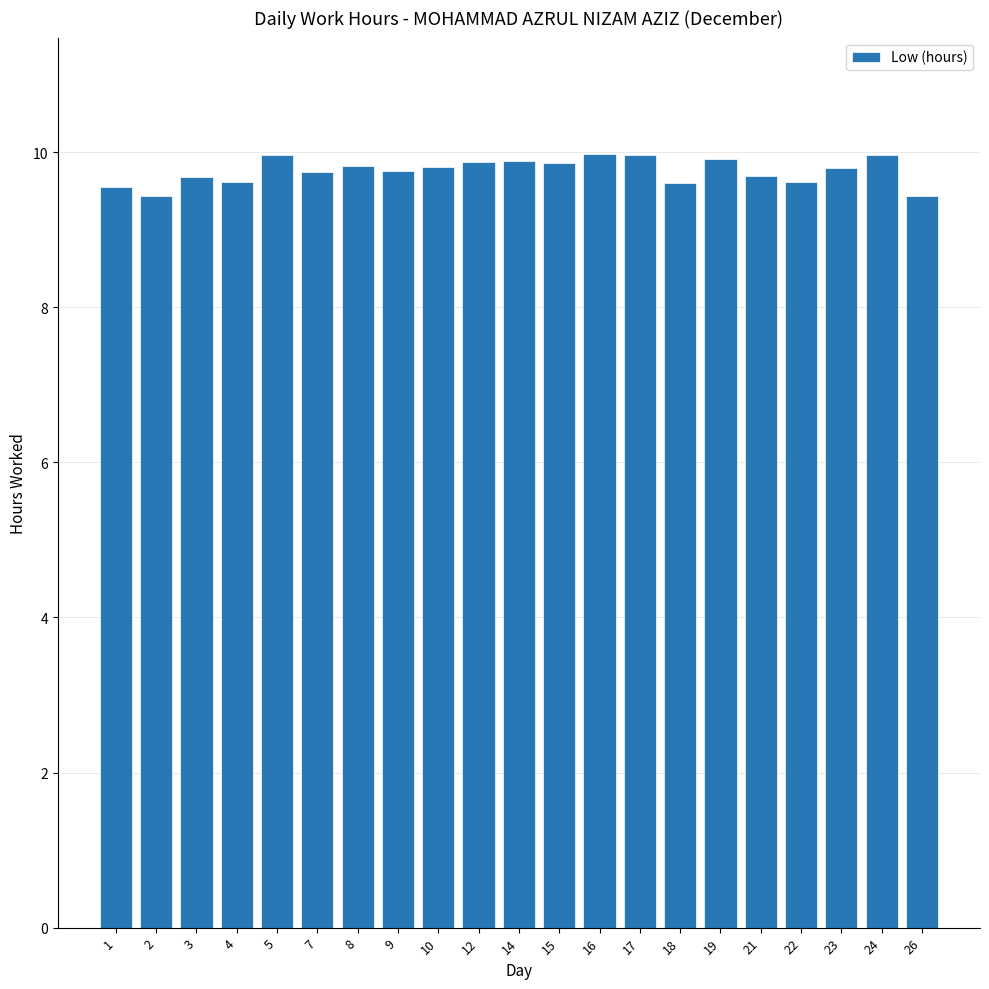

What is the sum of all values?

205.0